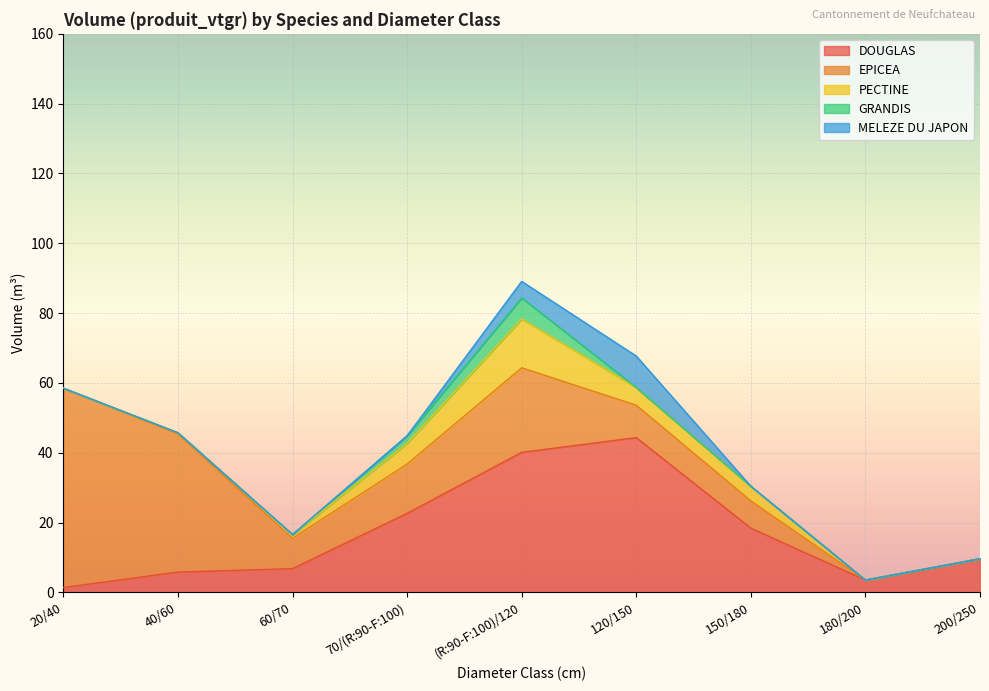

How many positive values does the MELEZE DU JAPON series have?

2